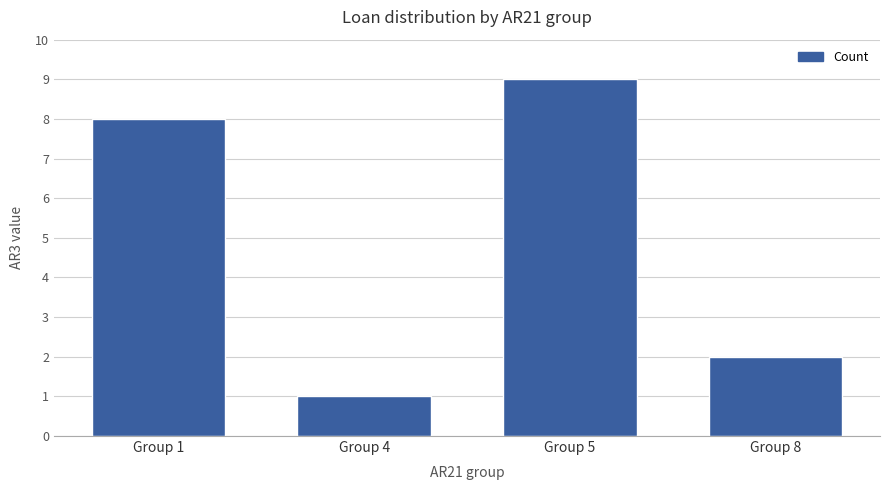

Count the values in the range 2 to 9.

3